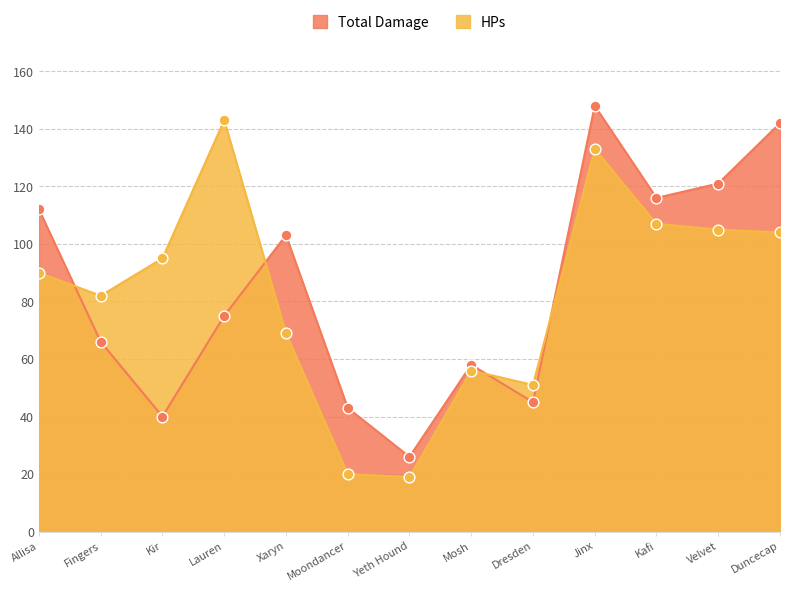

Which series has the largest total across all categories?

Total Damage